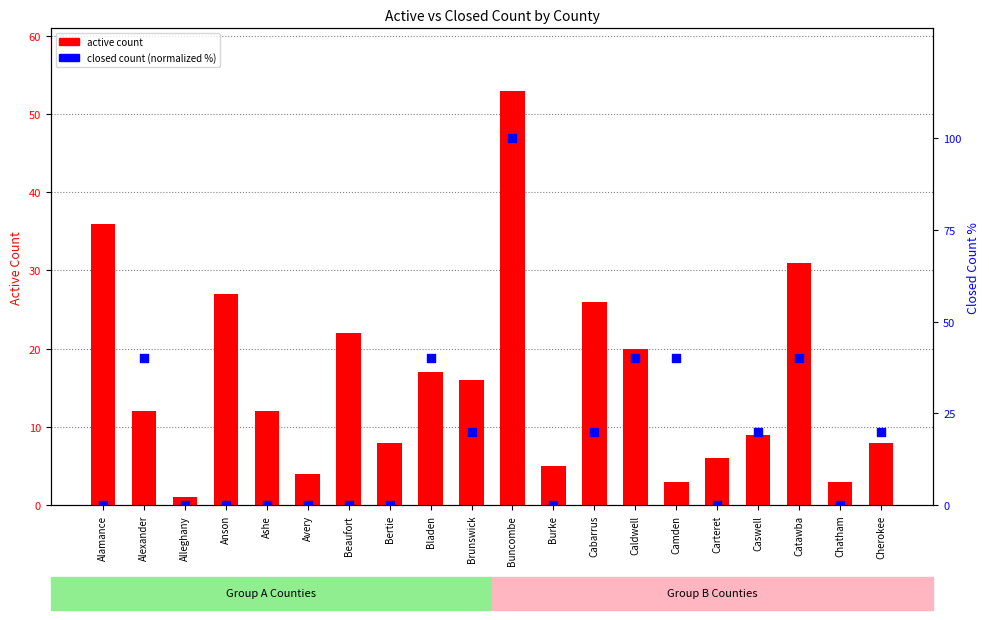

What is the total value across all series at Ashe?

12